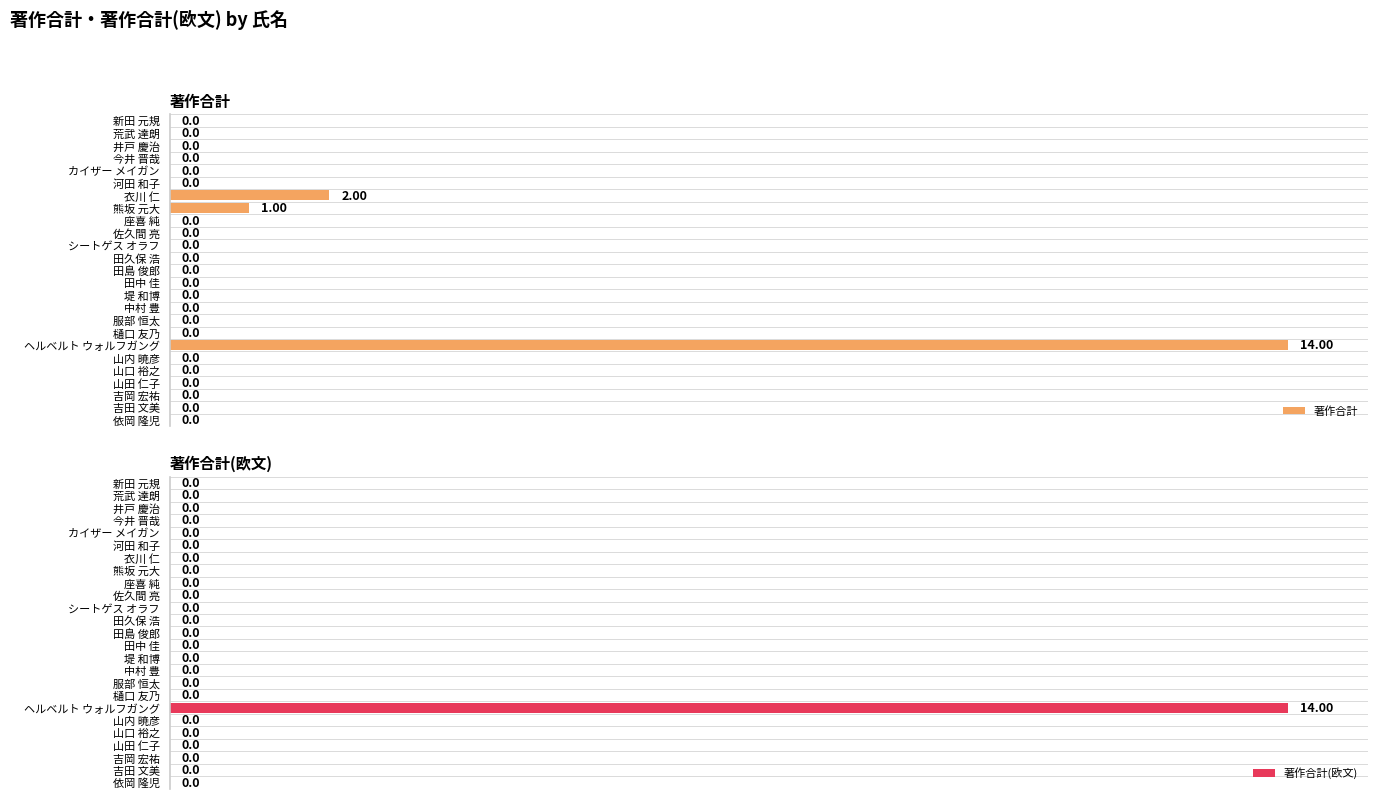

What is the sum of all 著作合計(欧文) values?

14